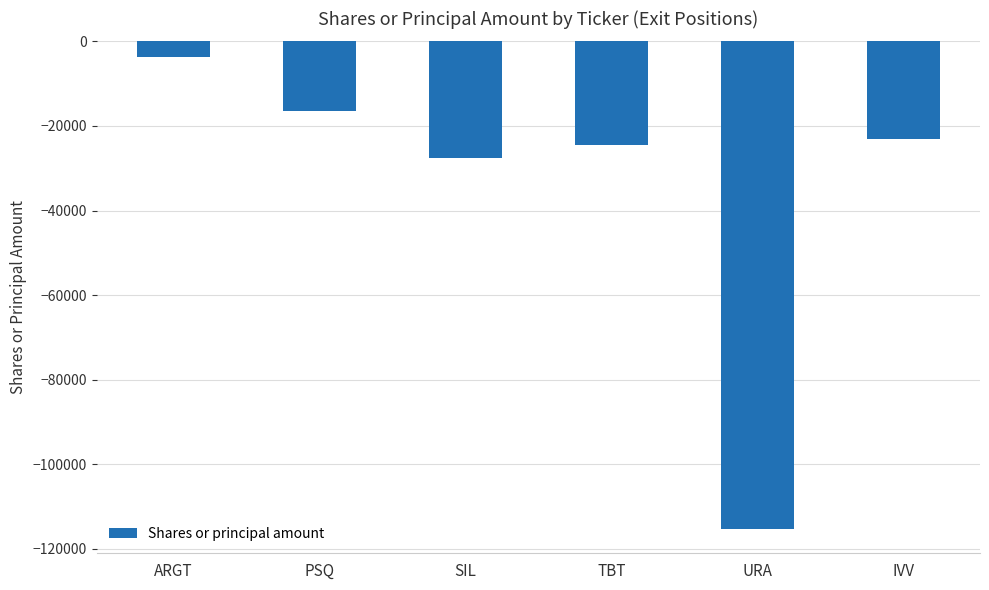

The value at IVV is -32271. True or false?

False